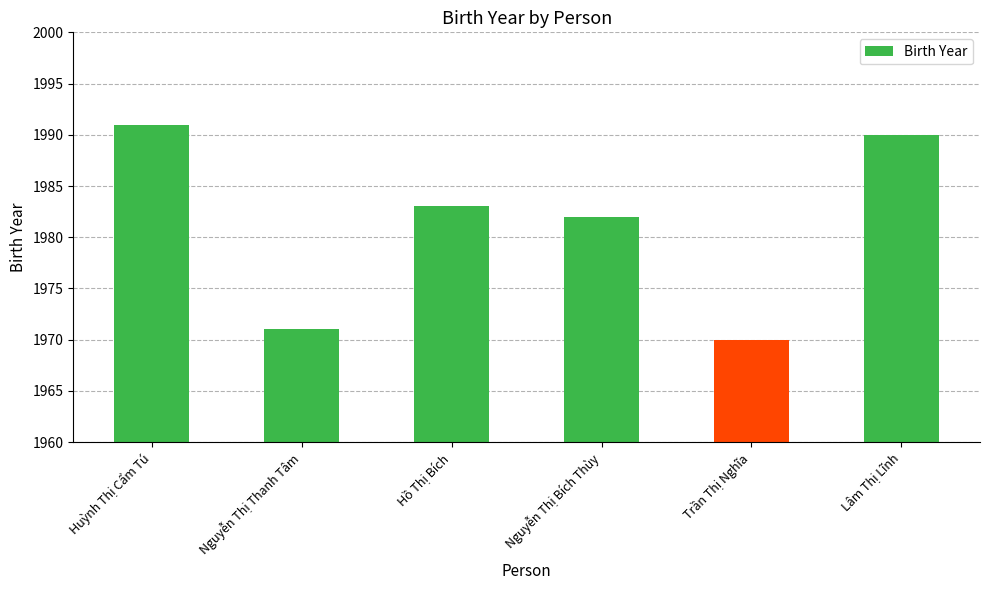

List the labels in order of value, largest first.

Huỳnh Thị Cẩm Tú, Lâm Thị Lĩnh, Hồ Thị Bích, Nguyễn Thị Bích Thùy, Nguyễn Thị Thanh Tâm, Trần Thị Nghĩa